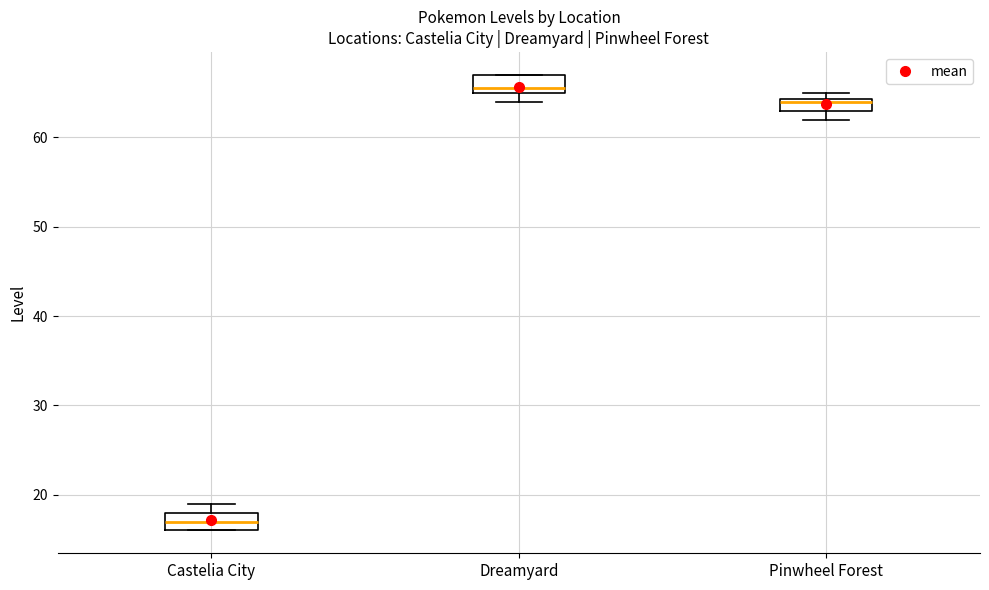

Where is the lower edge of the box for Pinwheel Forest on the y-axis? The values are not printed on the chart, so give them approximately, as read against the axis.

63